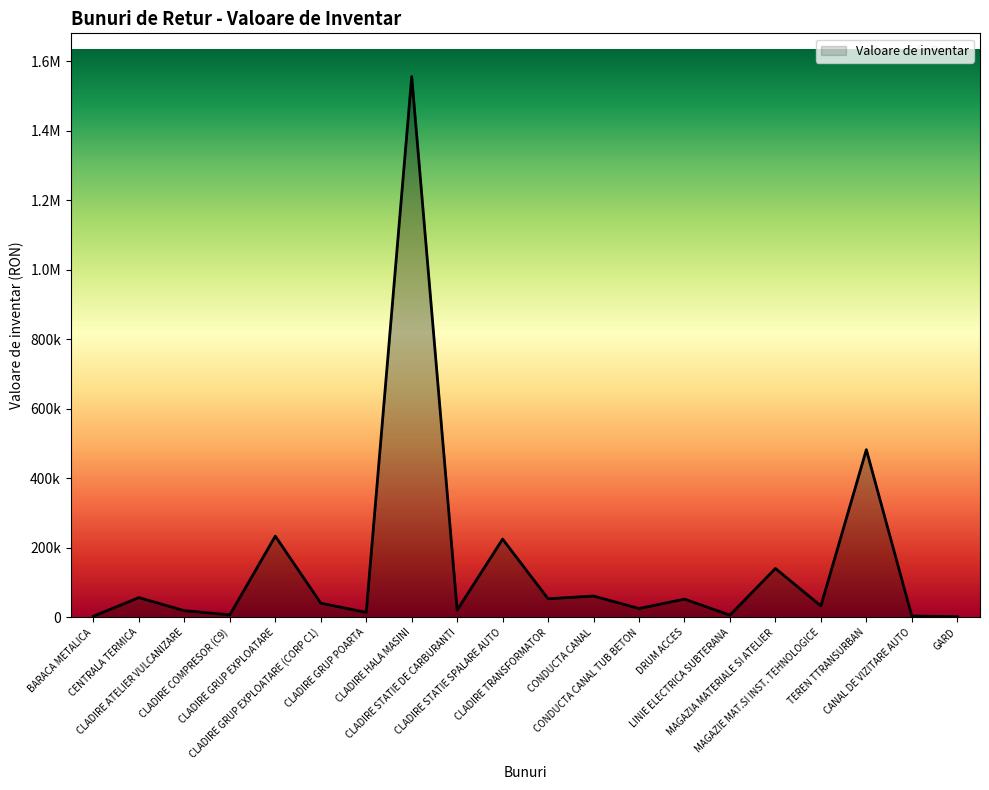

Is this an area chart (filled region under the line)?

Yes